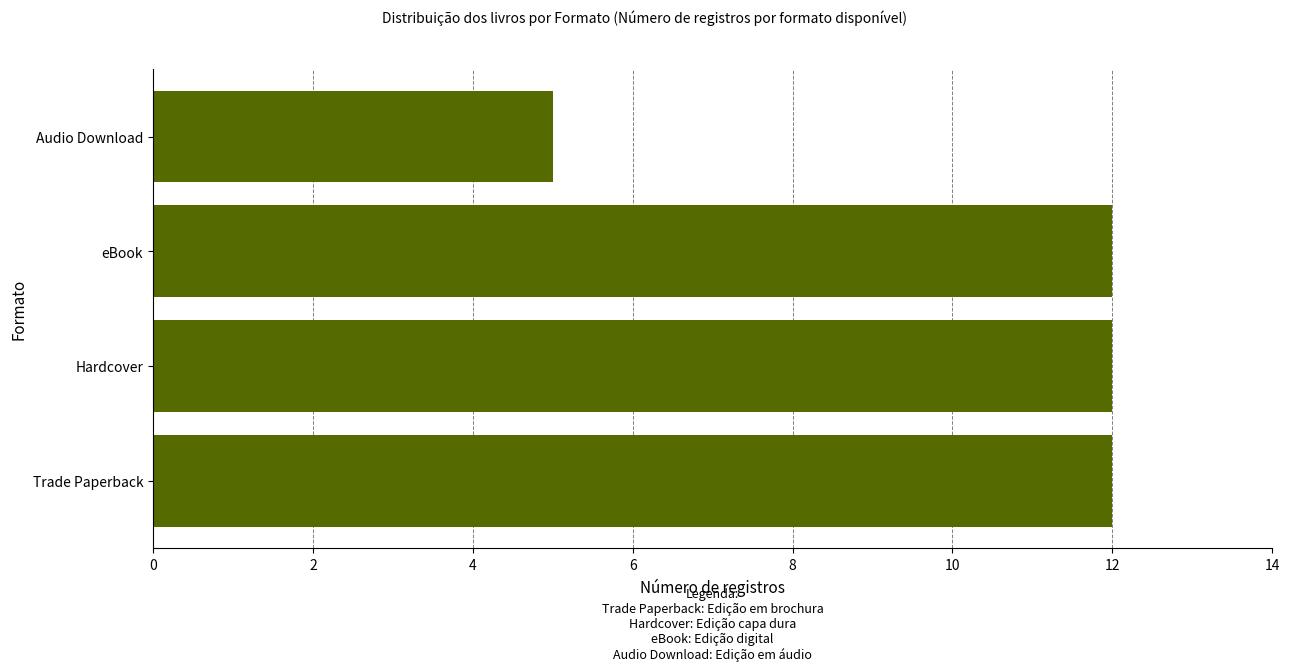

Read the value at Trade Paperback.

12